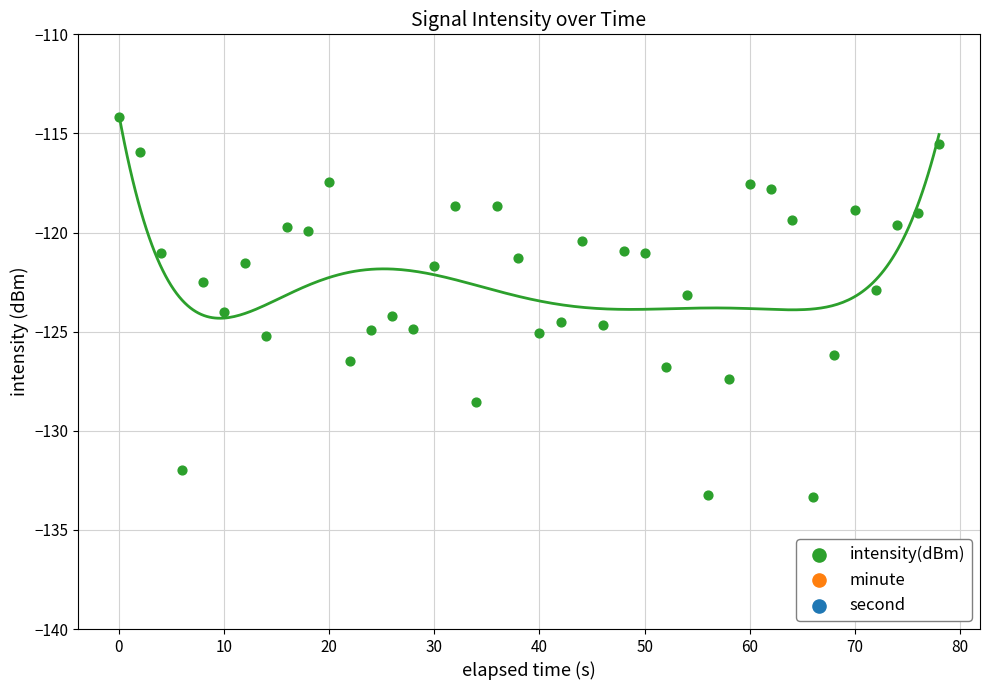

What are all the series names shown in the legend?

intensity(dBm), minute, second